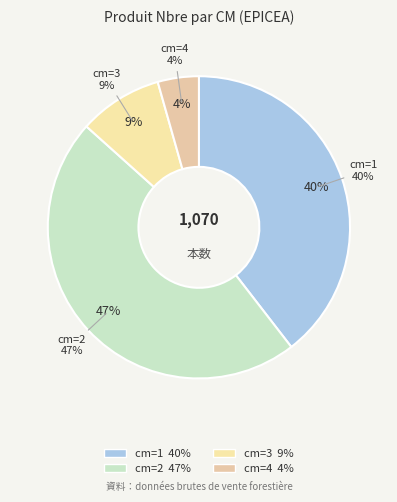

What is the change in value from cm=2 to cm=4?

-457